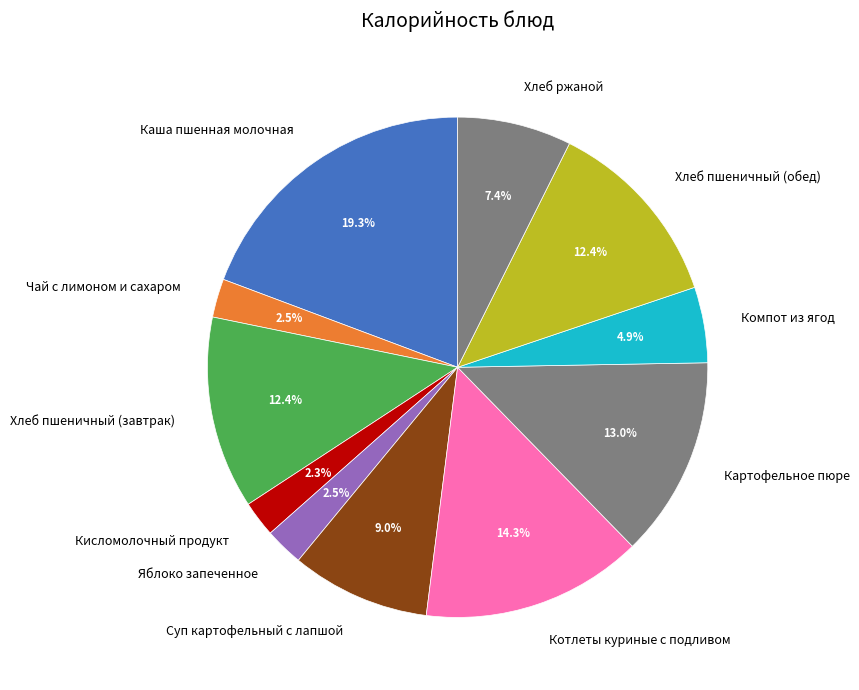

To the nearest percent, what is the average slice percentage?

9%